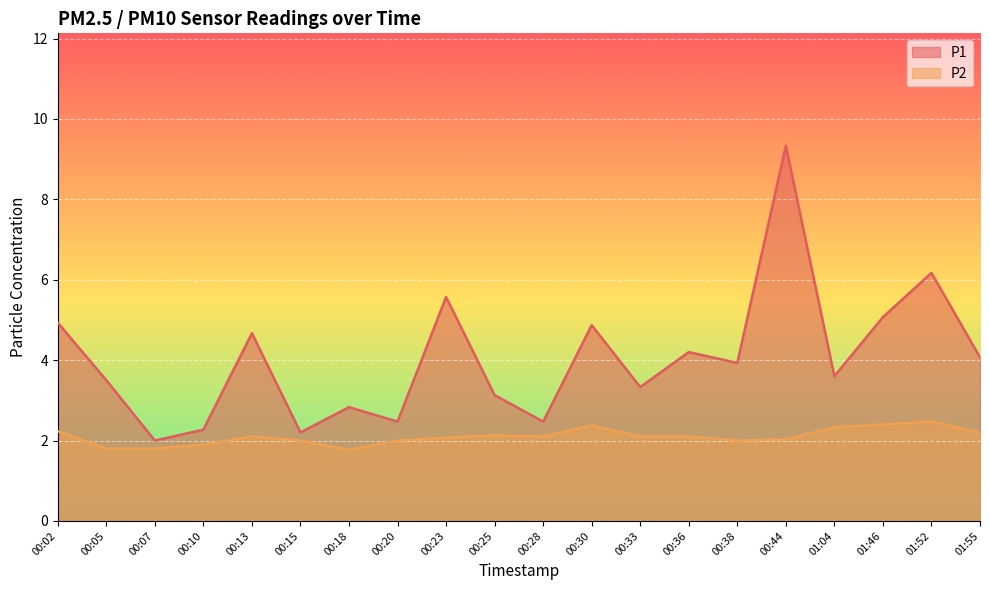

What is the maximum value for P2?

2.5